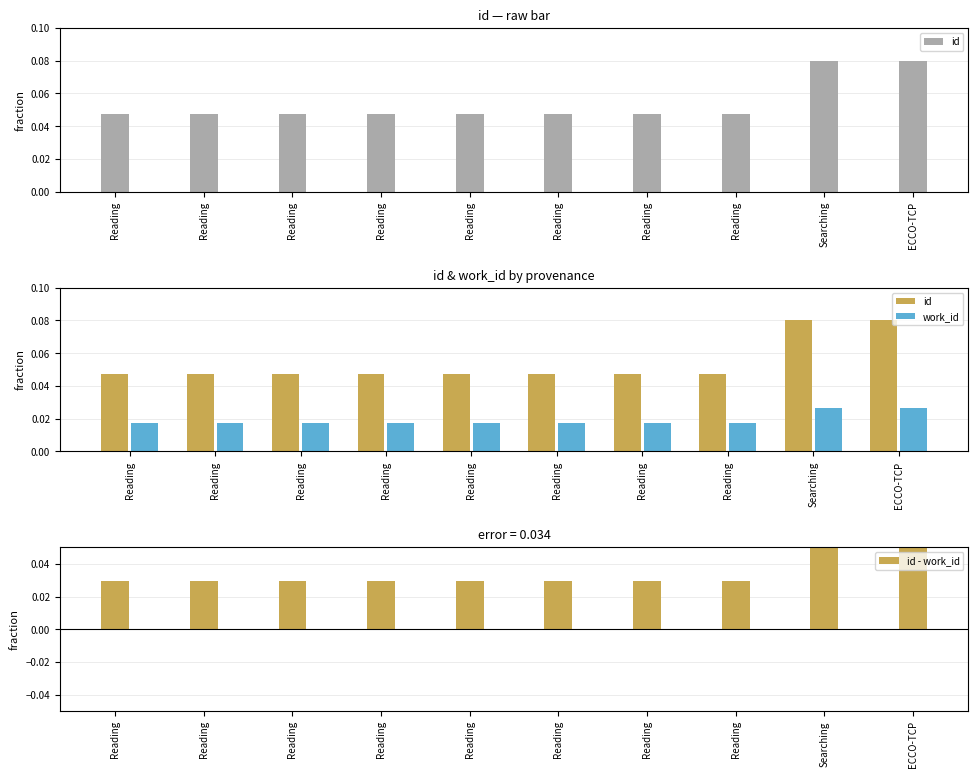

The id - work_id series shows 0.0 at Reading. True or false?

True